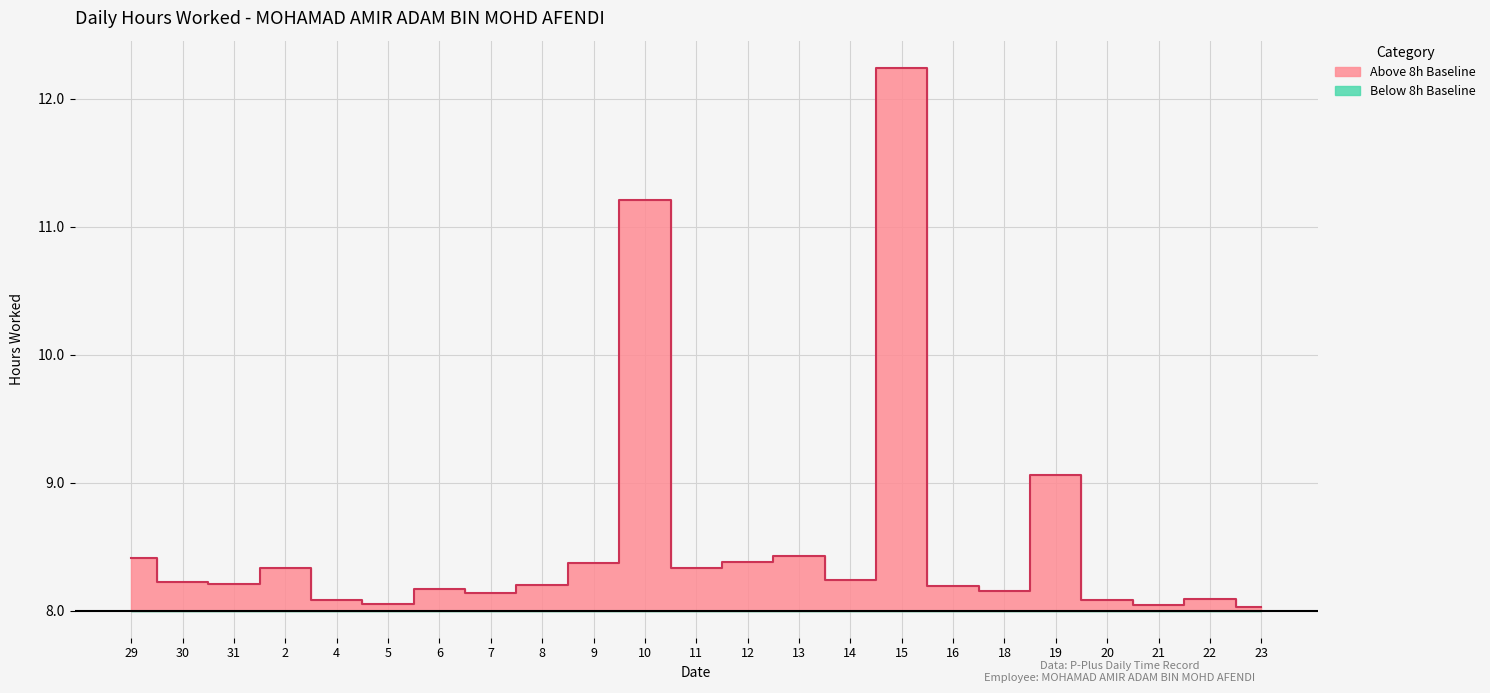

How many categories are shown in the chart?

23